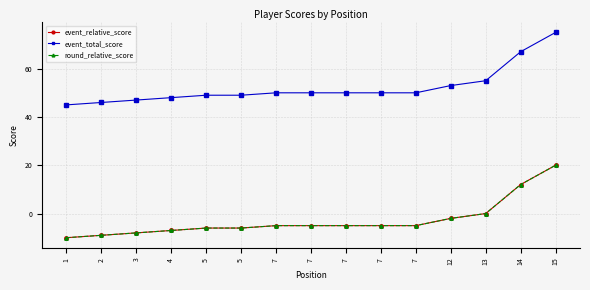

What is the difference between the maximum and minimum values in the event_relative_score series?

30